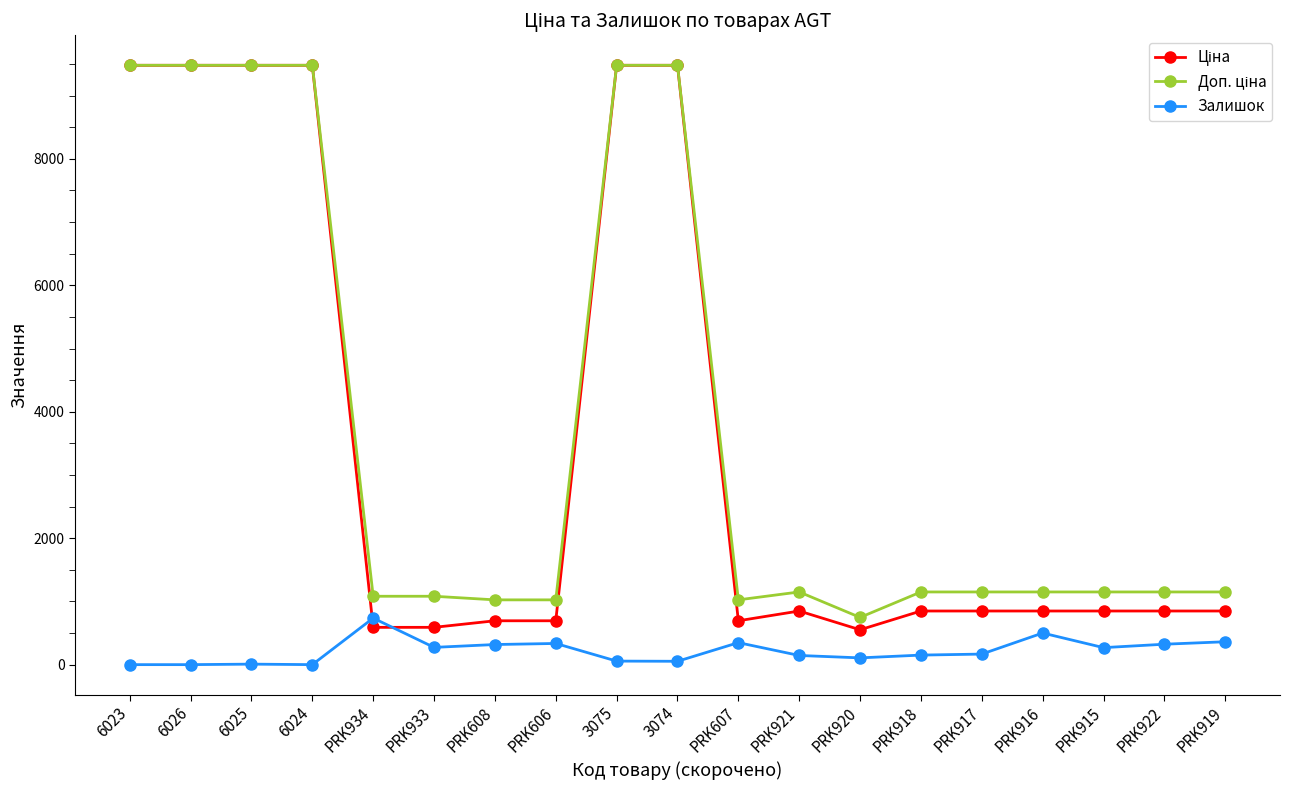

What is the difference between the highest and lowest values at 6024?

9480.1